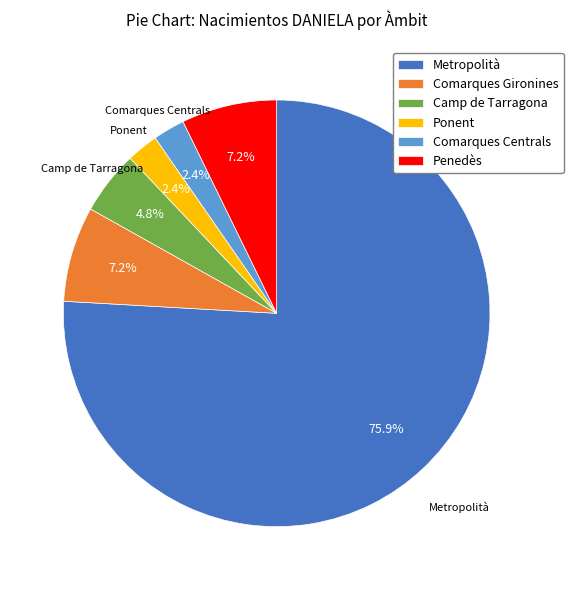

Combined, what portion of the pie is Camp de Tarragona and Ponent?

7.2%